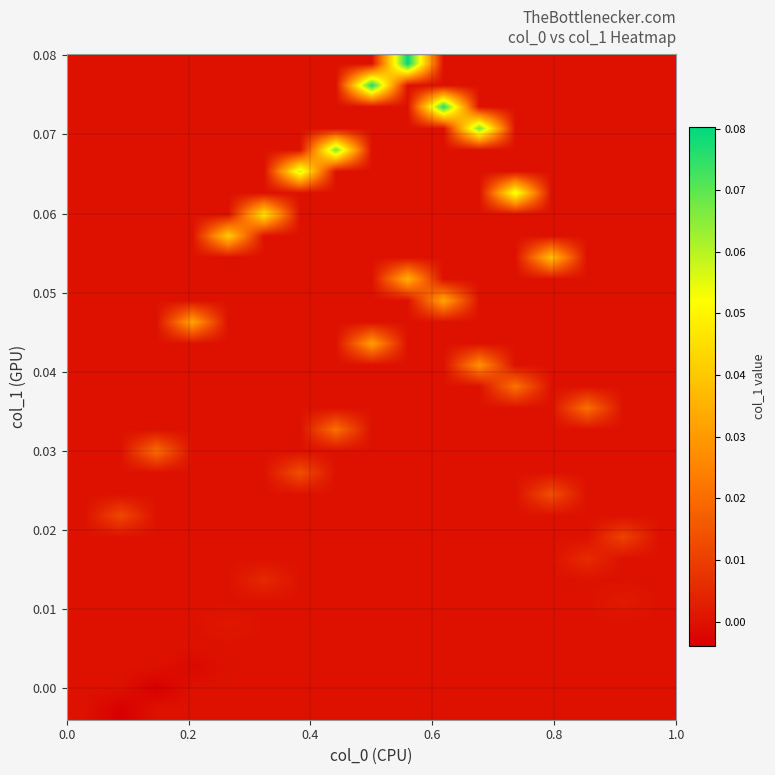

At how many categories does at least one series exceed 0?

15